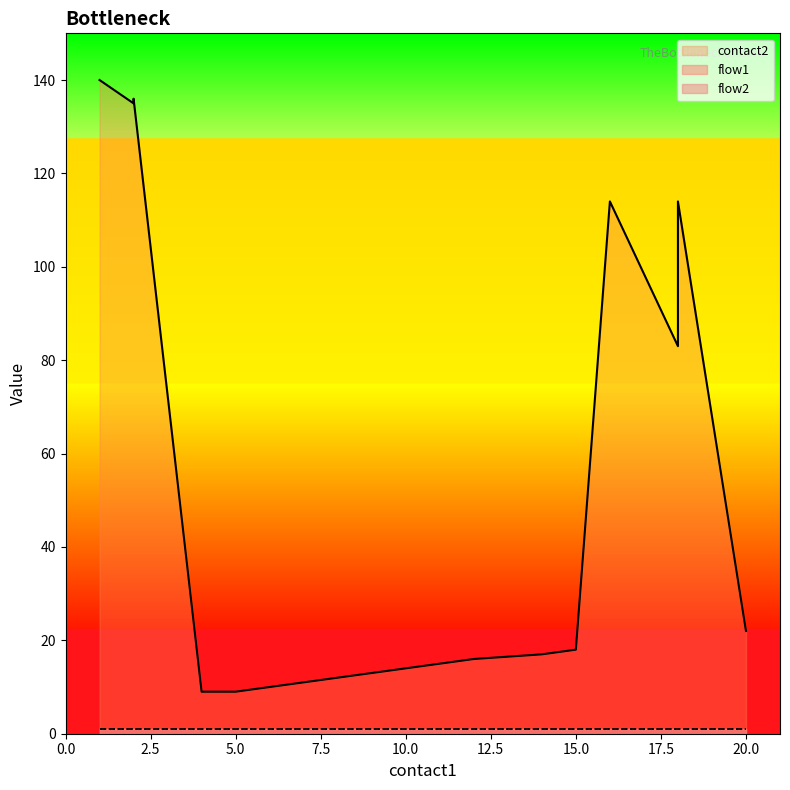

What is the difference between the maximum and minimum values in the contact2 series?

131